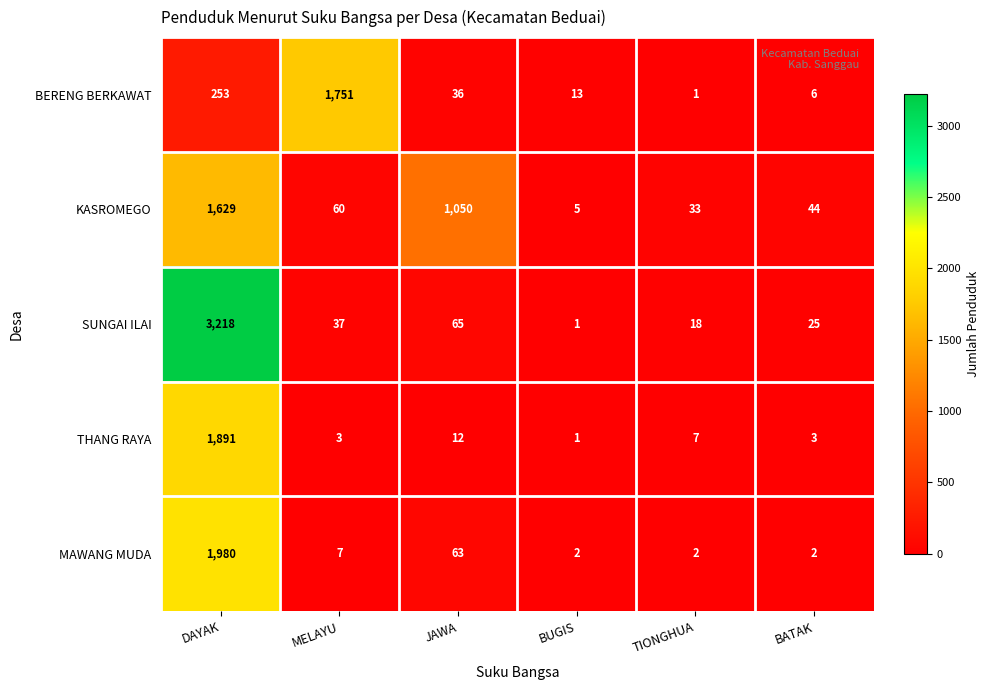

The value of KASROMEGO at TIONGHUA is 33. True or false?

True